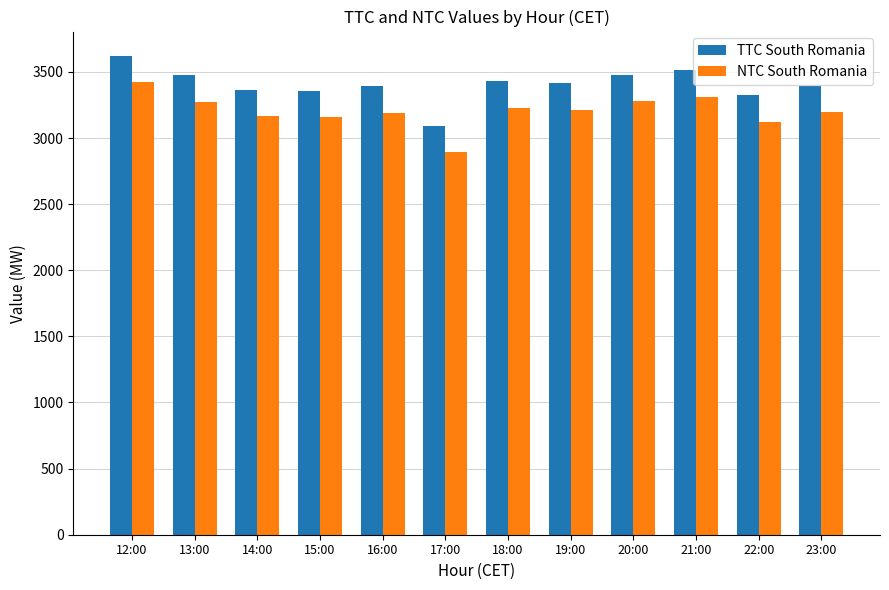

Is it true that NTC South Romania equals 3123 at 22:00?

True